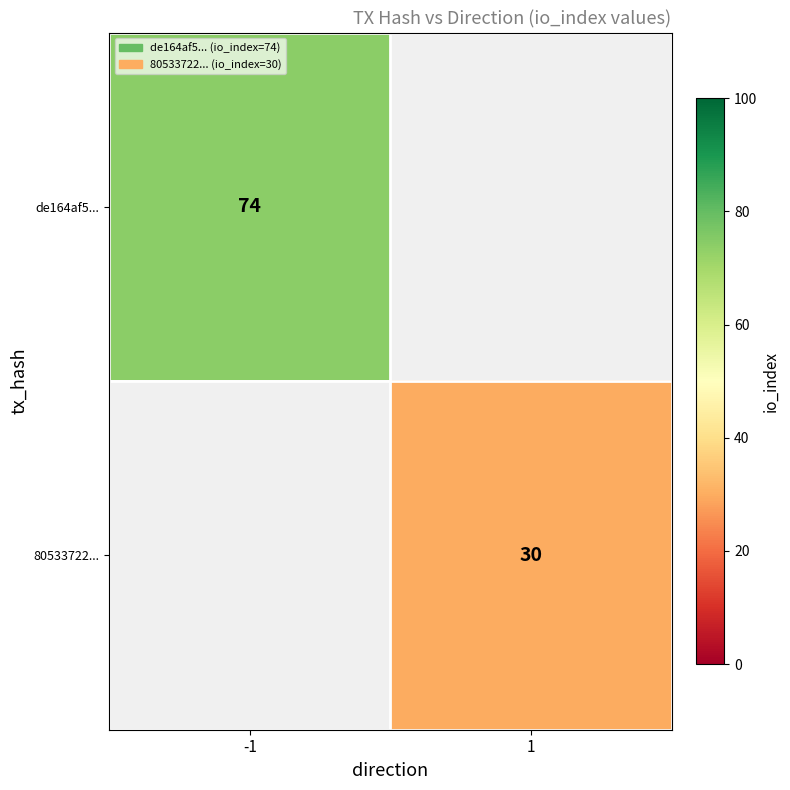

At which category is the sum across all series the highest?

-1